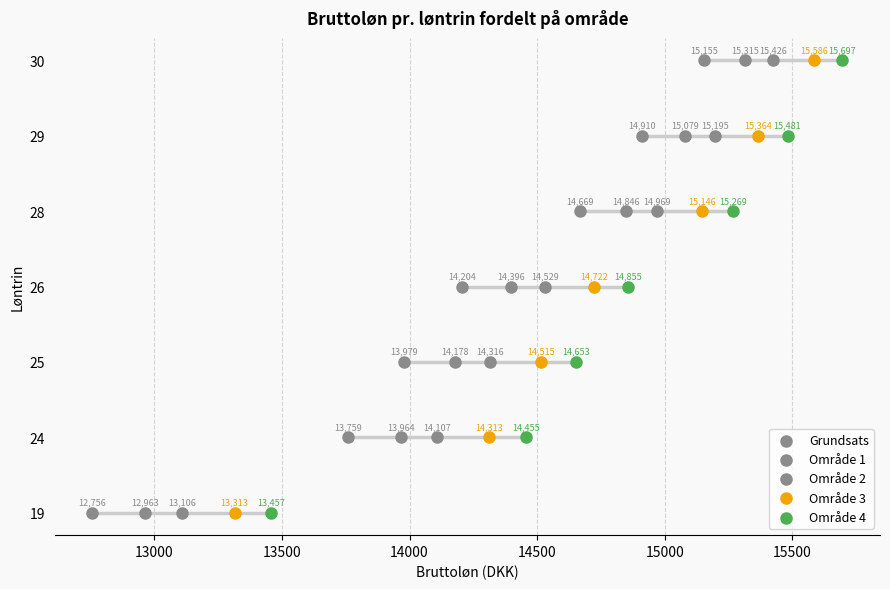

What are all the series names shown in the legend?

Grundsats, Område 1, Område 2, Område 3, Område 4